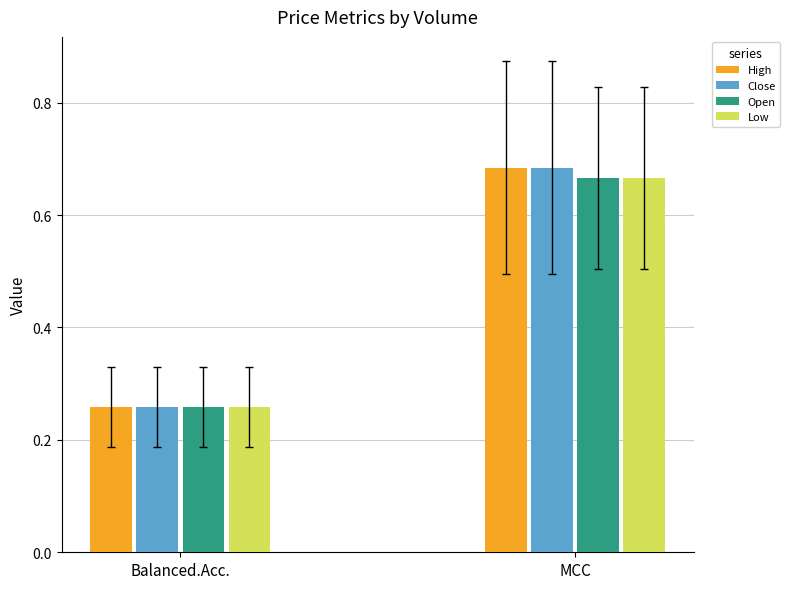

List the labels in order of High value, smallest first.

Balanced.Acc., MCC